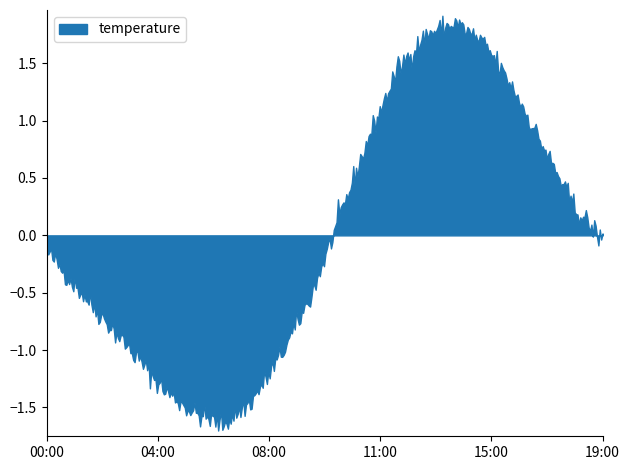

True or false: temperature and humidity intersect in this chart.

False